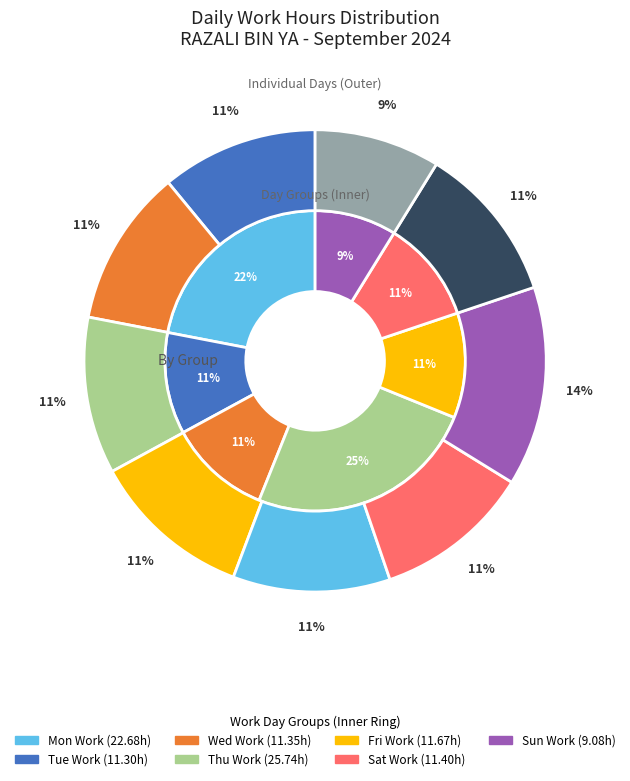

Does any single category account for the majority?

No